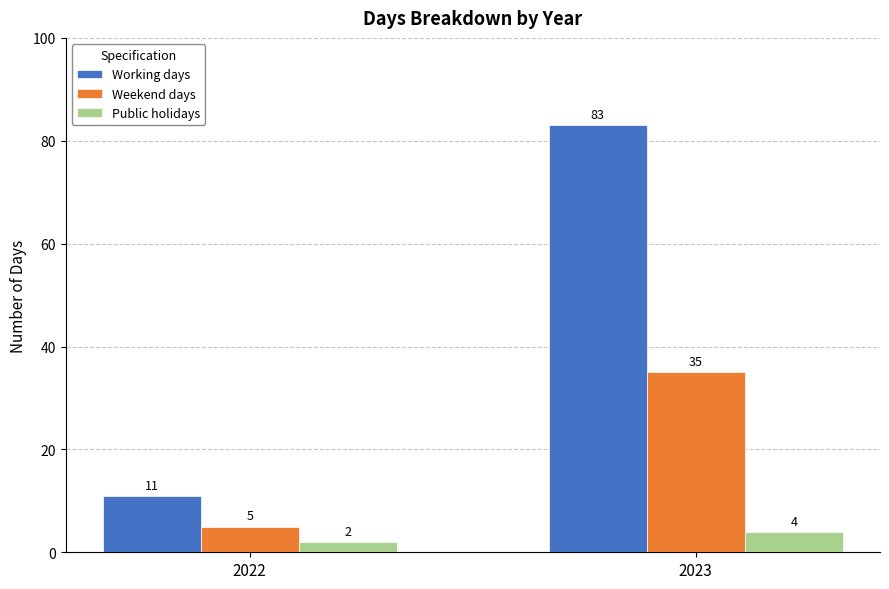

Which series changed the most between 2022 and 2023?

Working days